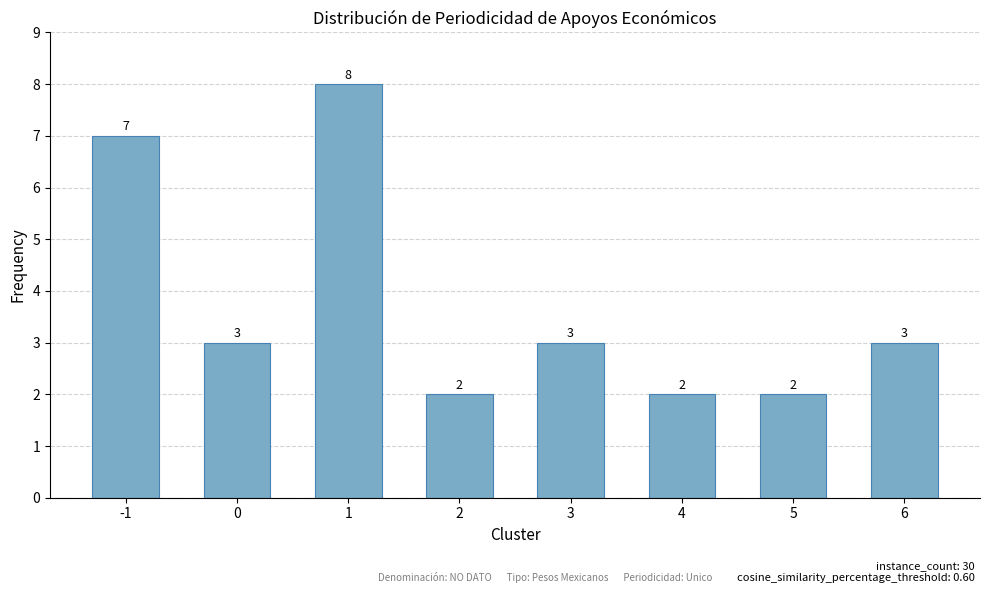

Reading left to right, extract all data points from this chart.

7	3	8	2	3	2	2	3